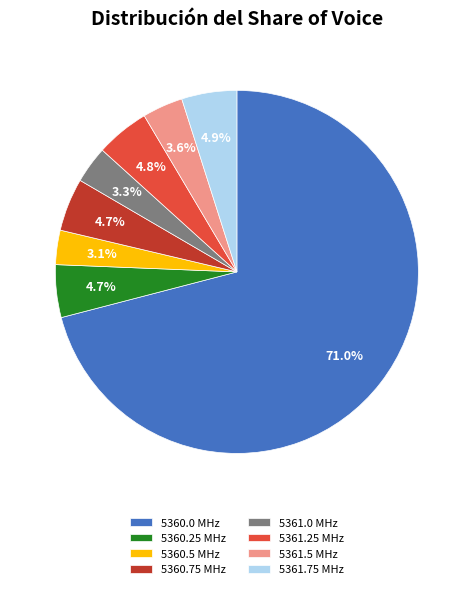

What percentage is the 5360.5 slice, to the nearest percent?

3%